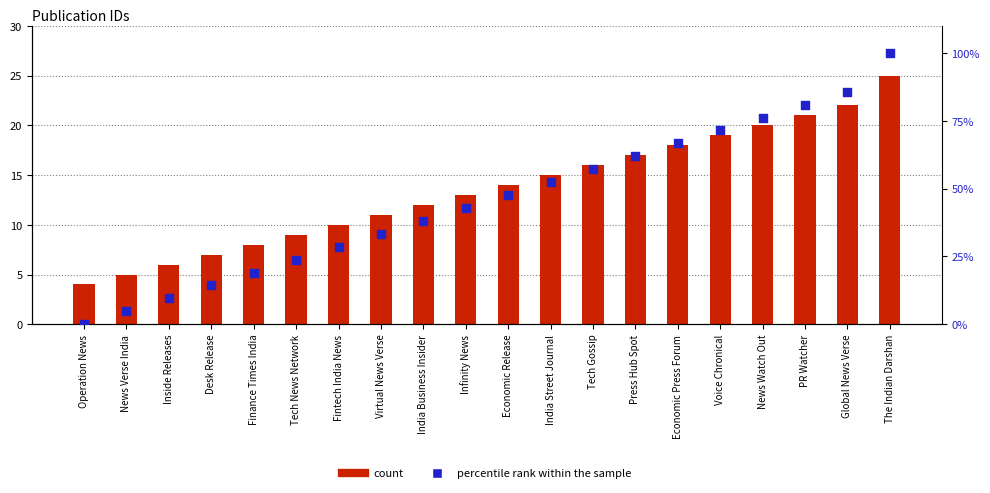

Which series has the largest total across all categories?

percentile rank within the sample